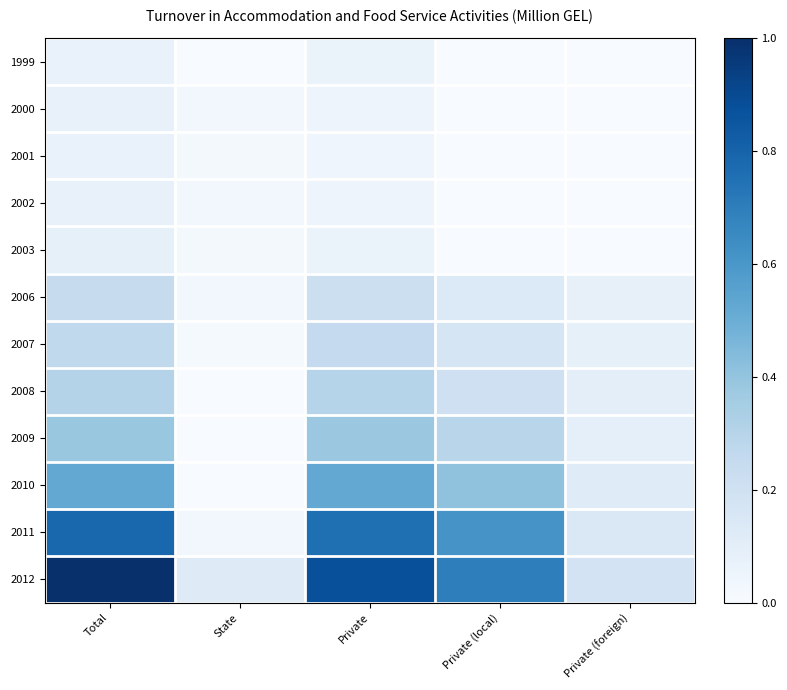

What is the greatest value displayed?

1.0